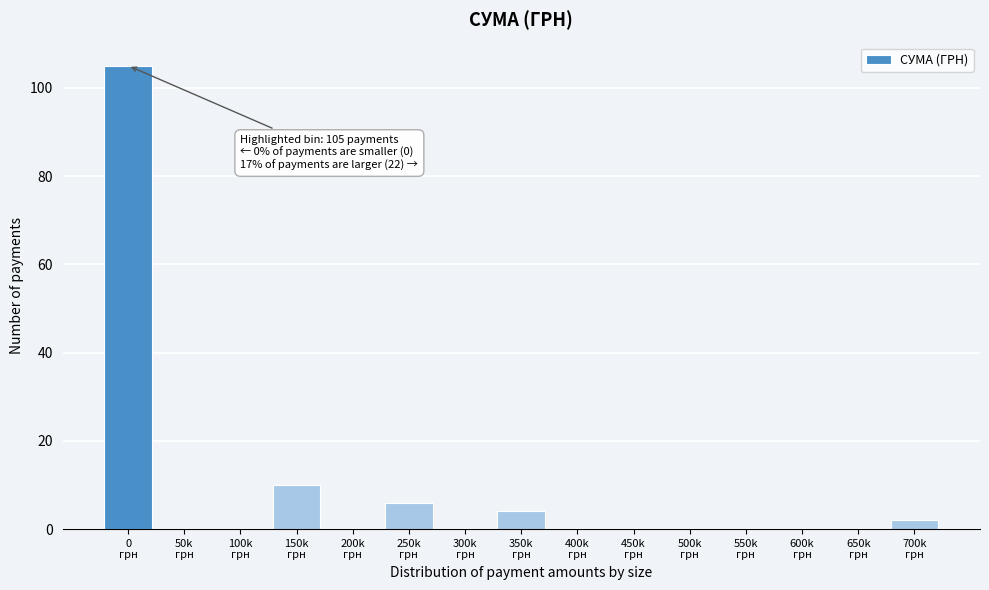

What is the maximum value shown in the chart?

105